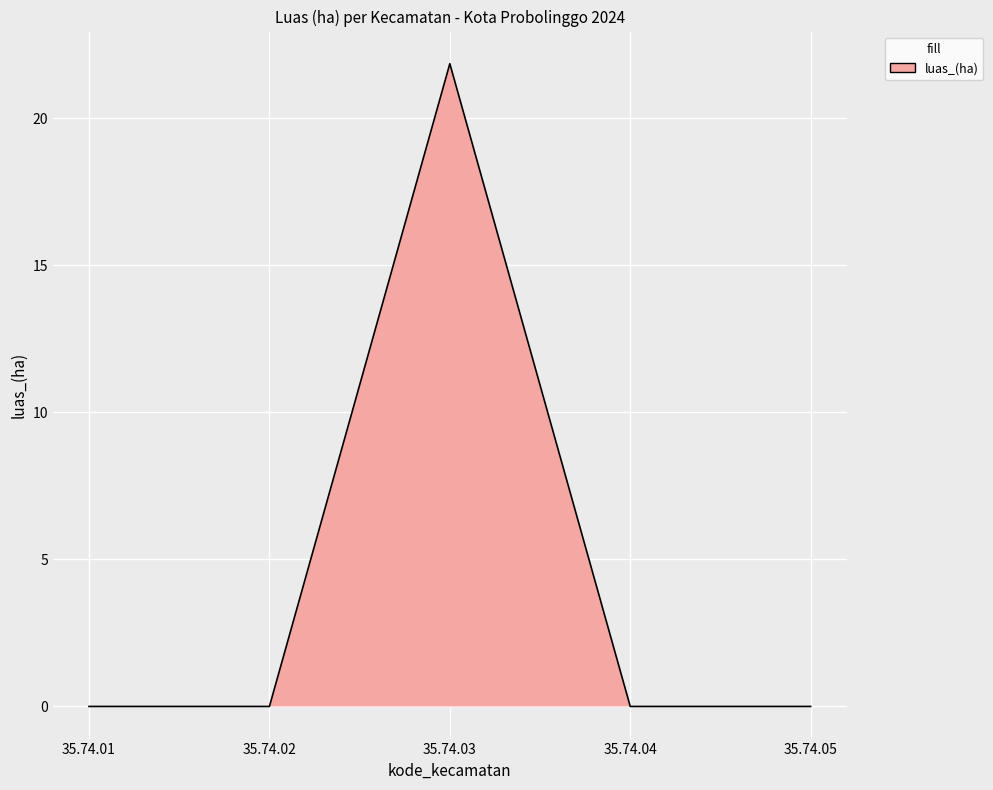

Count the number of data series in this chart.

1